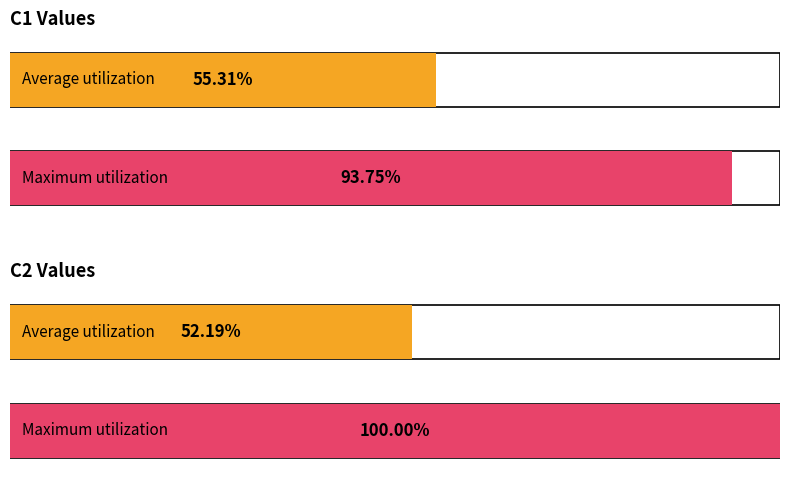

Which series has the largest range (max minus min)?

C2